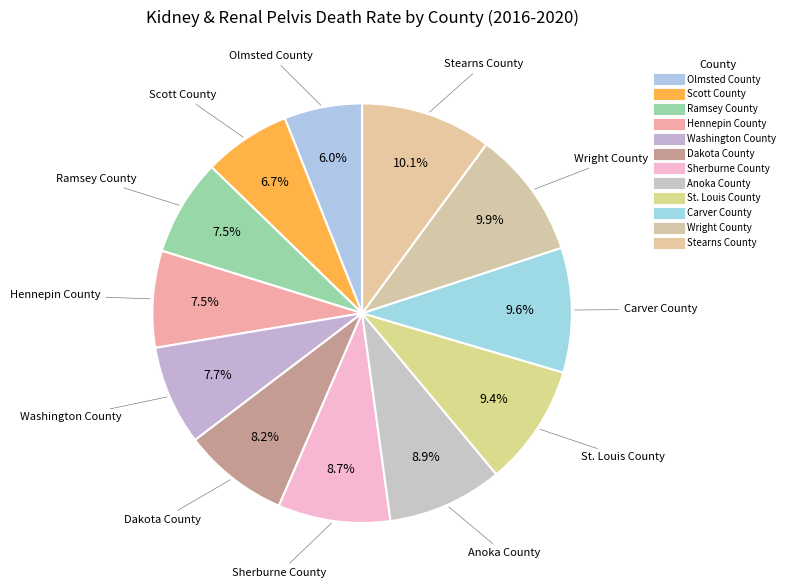

How many slices are in this pie chart?

12